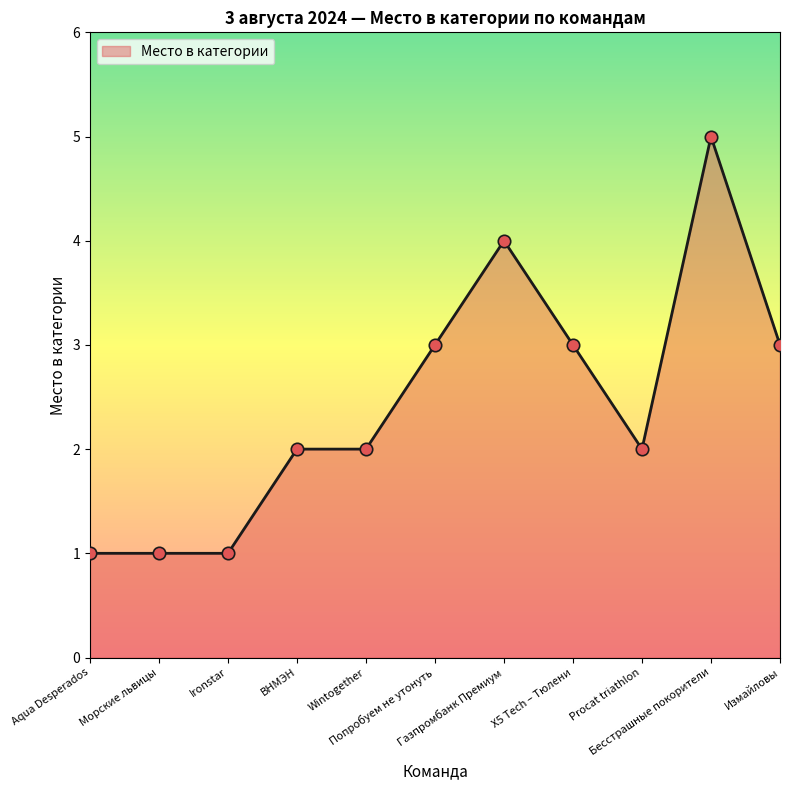

What is the maximum value shown in the chart?

5